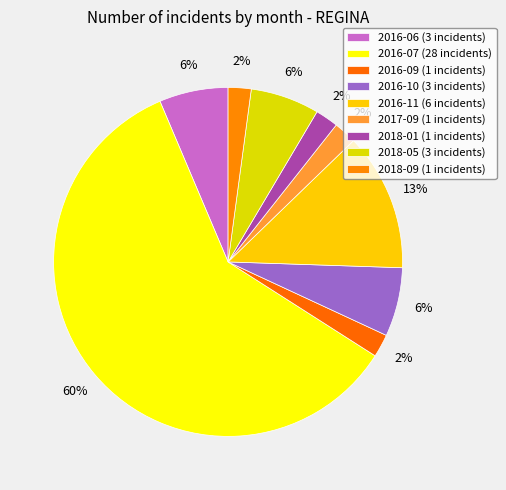

Which category has the smallest portion of the pie?

2016-09